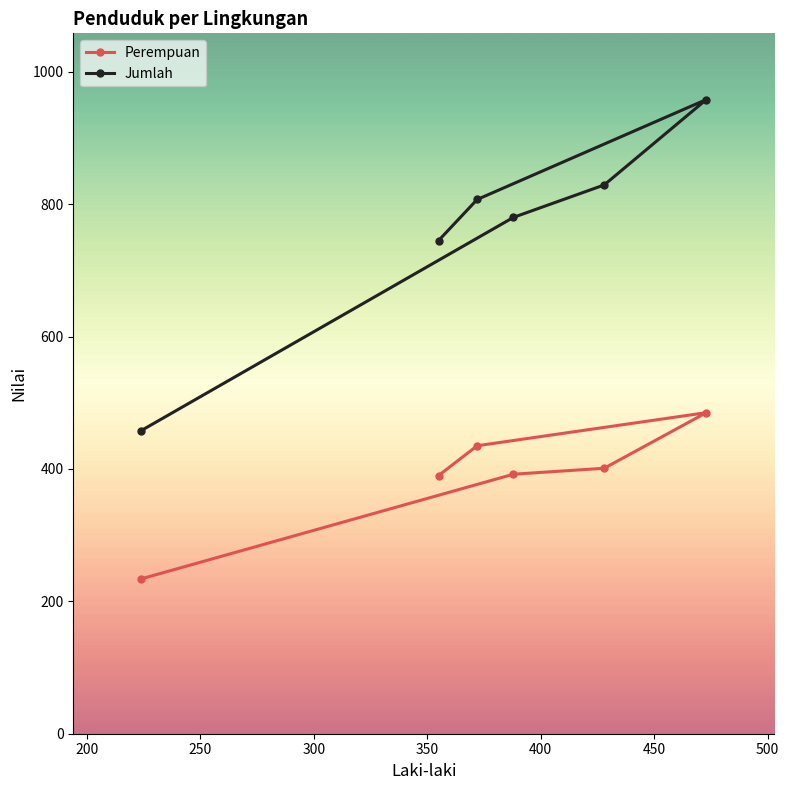

Rank the series by their average value, from lowest to highest.

Perempuan, Jumlah